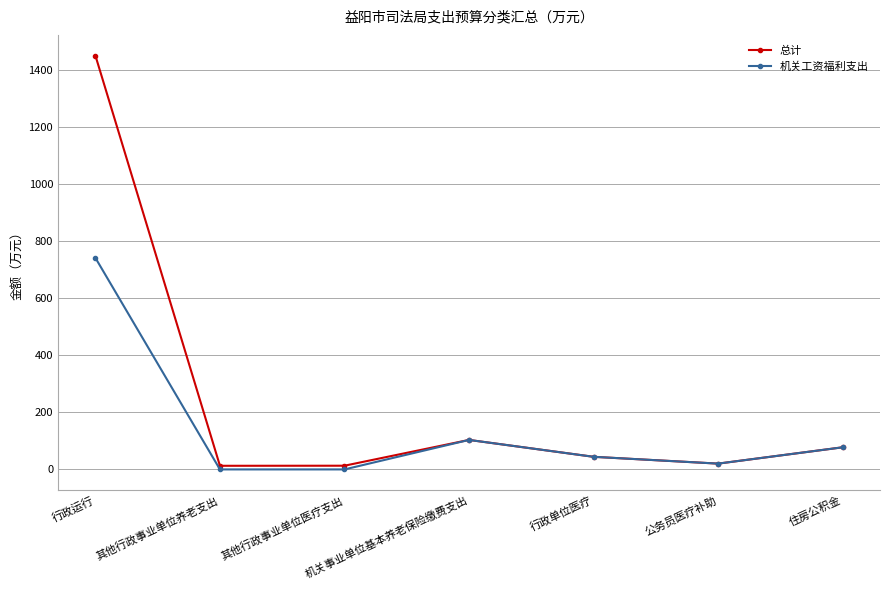

What is the total value across all series at 其他行政事业单位医疗支出?

13.0